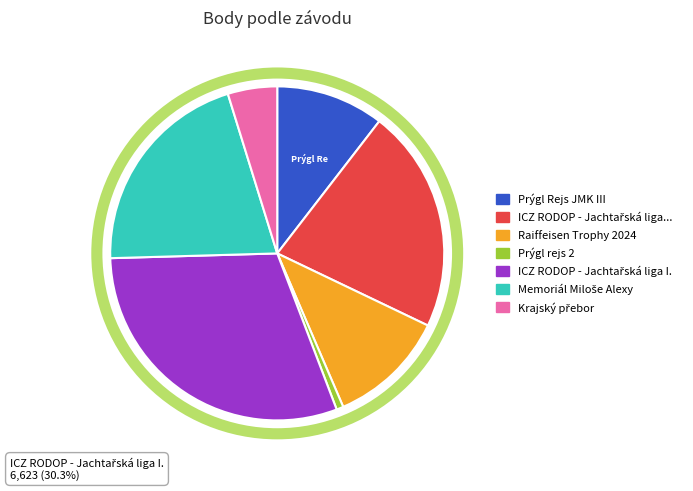

Rank the categories by value from lowest to highest.

Prýgl rejs 2, Krajský přebor, Prýgl Rejs JMK III, Raiffeisen Trophy 2024, Memoriál Miloše Alexy, ICZ RODOP - Jachtařská liga II., ICZ RODOP - Jachtařská liga I.